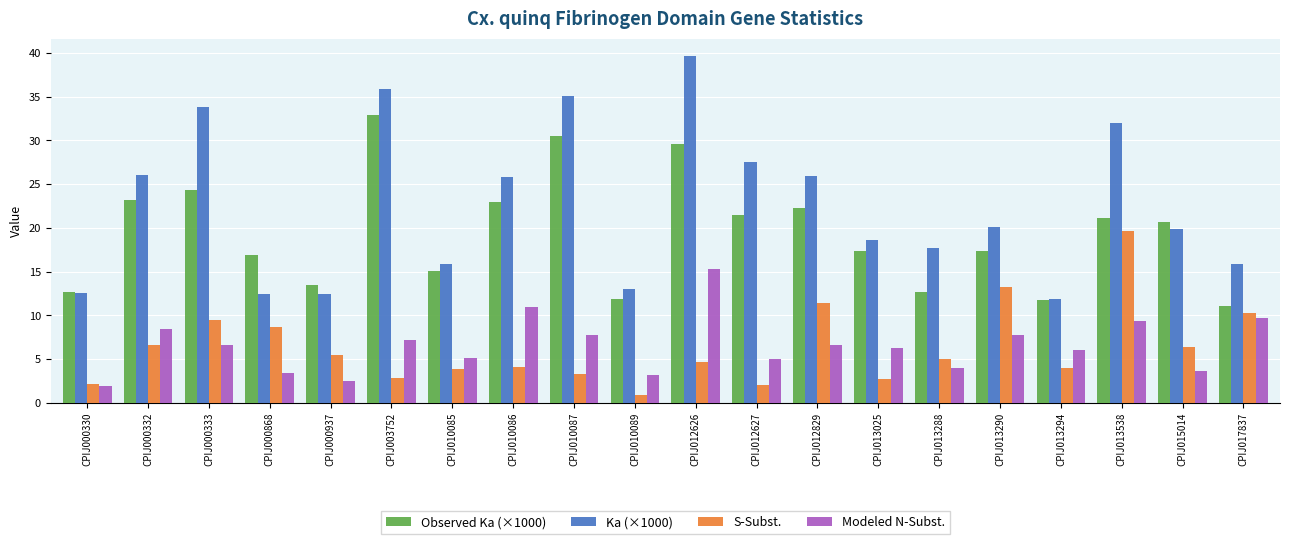

The value of Observed Ka (×1000) at CPIJ000937 is 13.5. True or false?

True